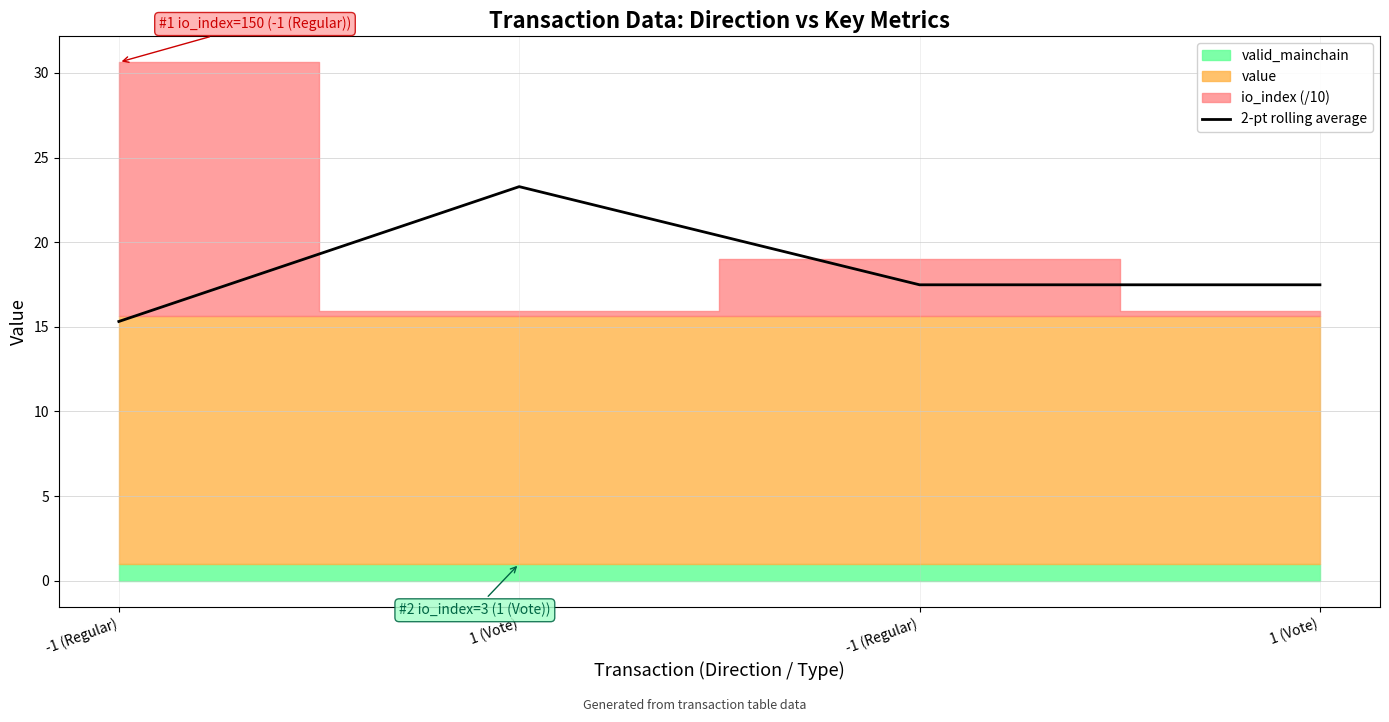

What is the label of the 3rd point from the left?

-1 (Regular)